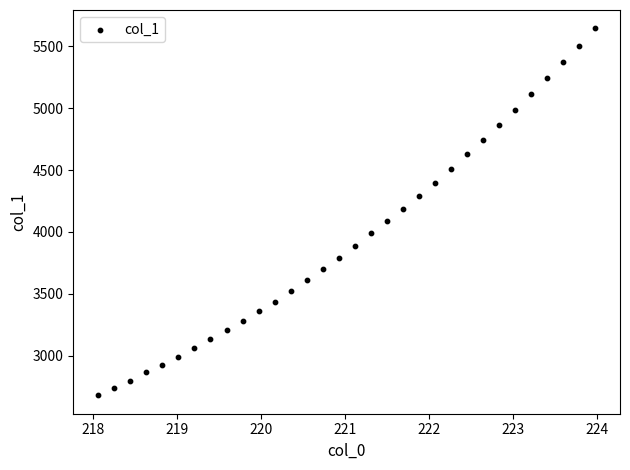

What is the range of Y values (max minus min)?

2963.9